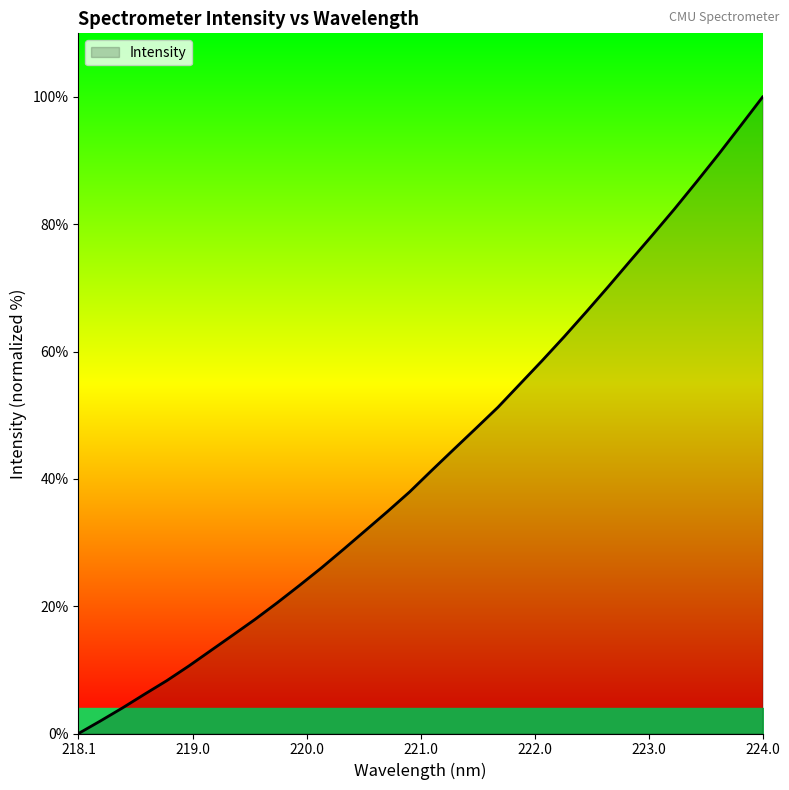

What is the maximum value shown in the chart?

100.0